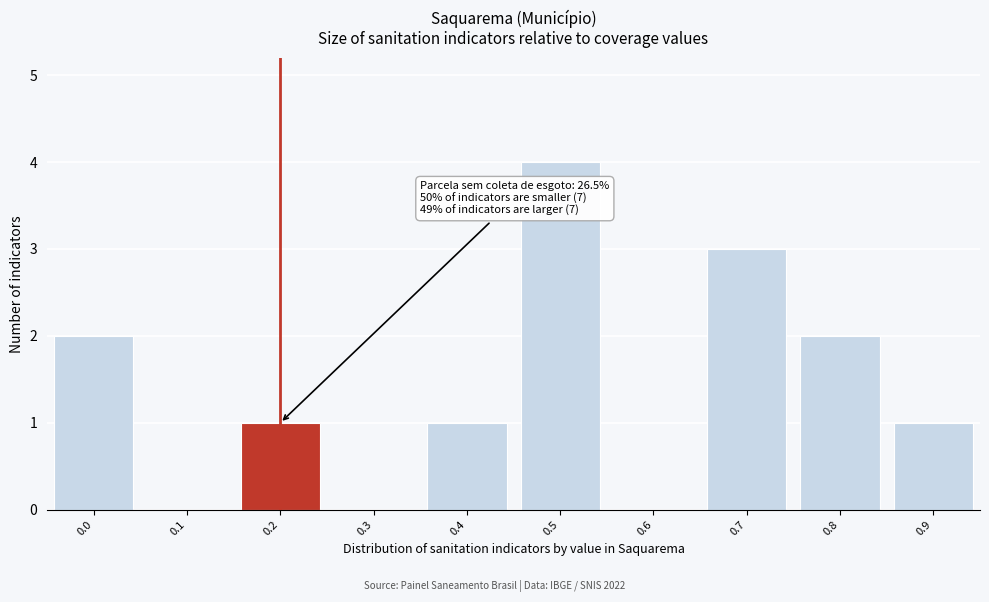

Reading left to right, list all the values displayed in this chart.

0.0=2	0.1=0	0.2=1	0.3=0	0.4=1	0.5=4	0.6=0	0.7=3	0.8=2	0.9=1